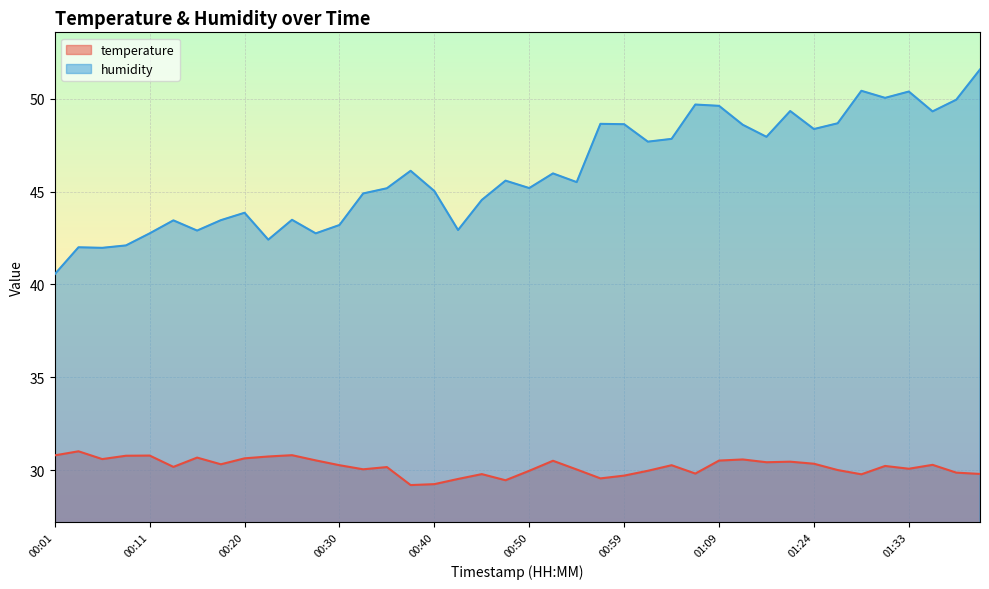

What is the value of the temperature point at the 2nd from the left?

31.0